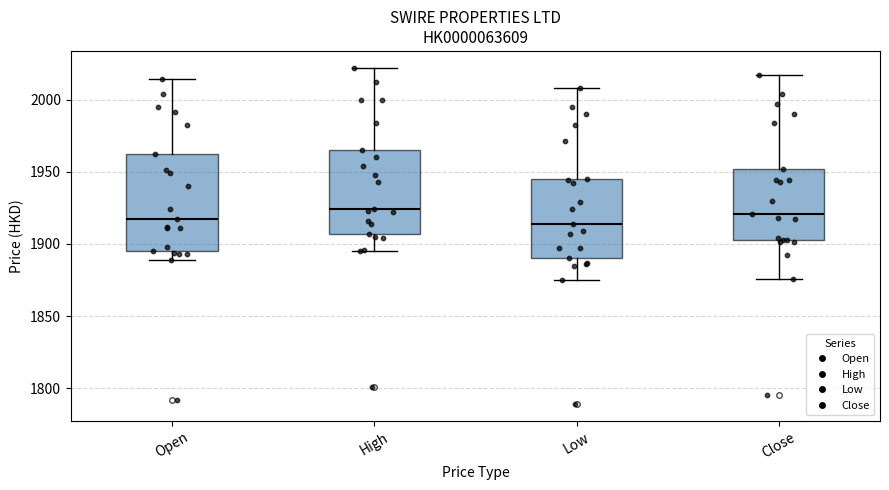

Which box is the tallest, from its lower edge to its upper edge?

Open